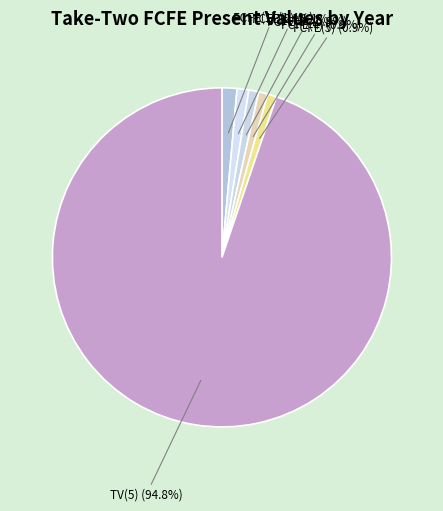

How many segments does this pie chart have?

6